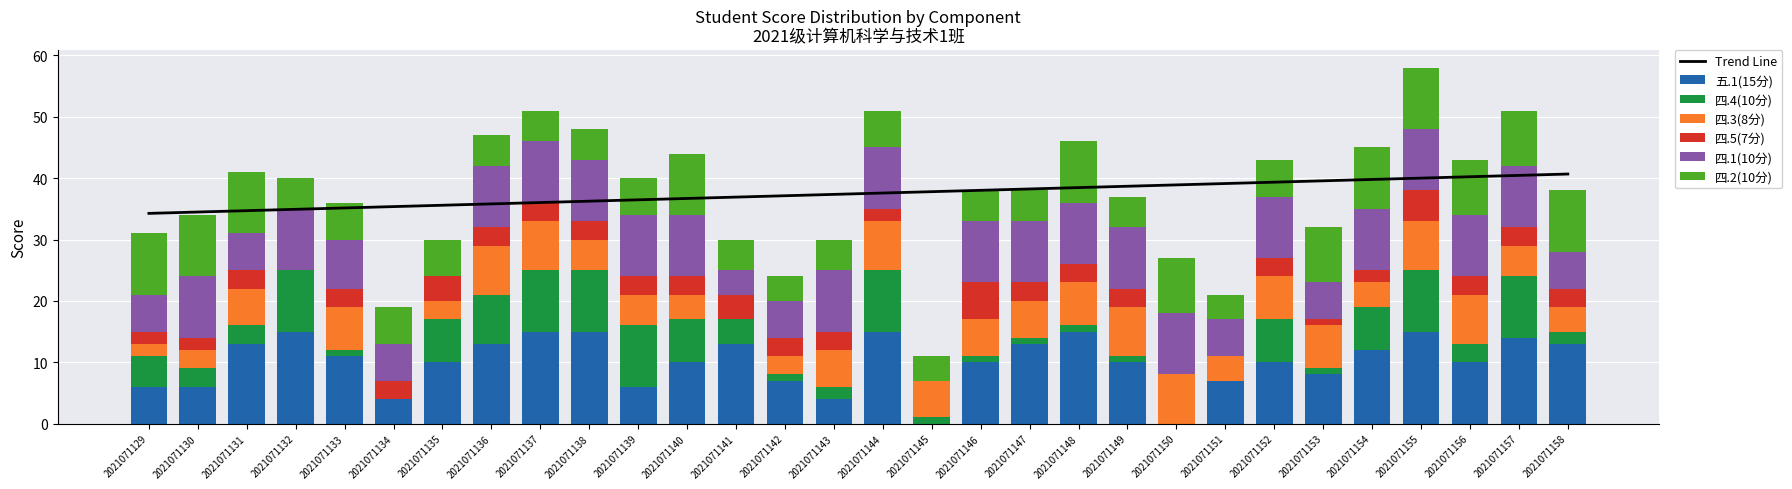

What is the total value across all series at 2021071147?

38